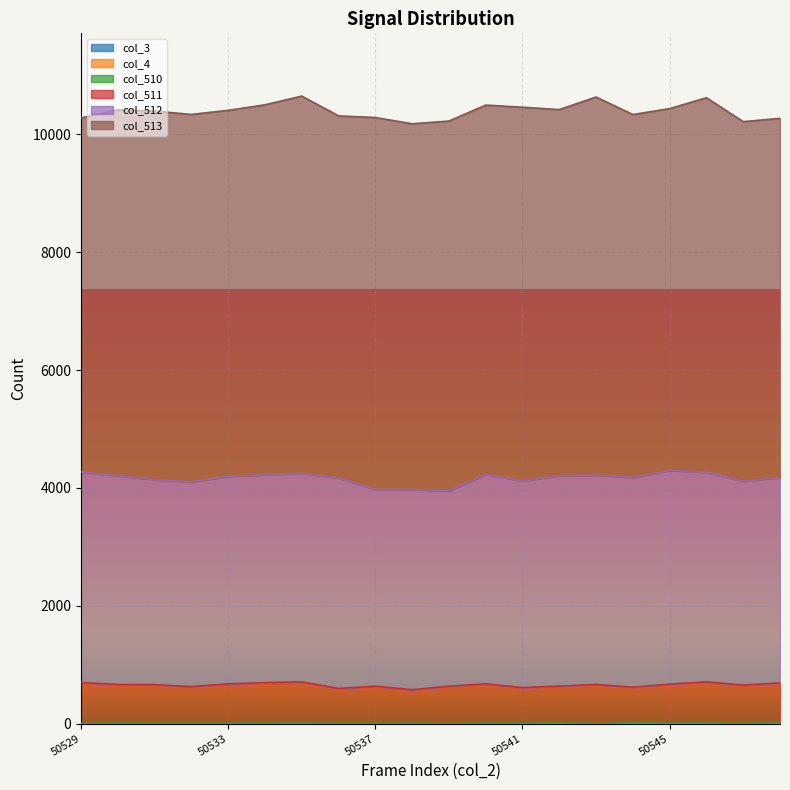

What are all the series names shown in the legend?

col_3, col_4, col_510, col_511, col_512, col_513